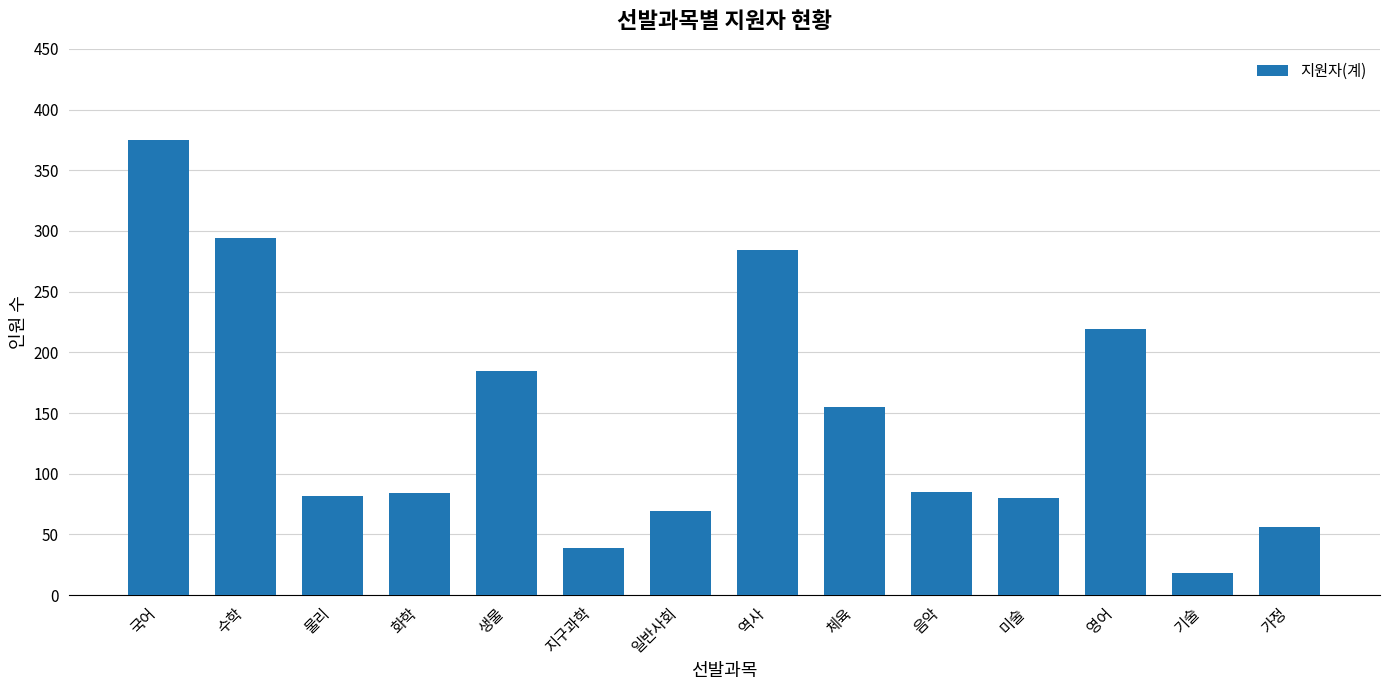

What is the change in value from 국어 to 가정?

-319